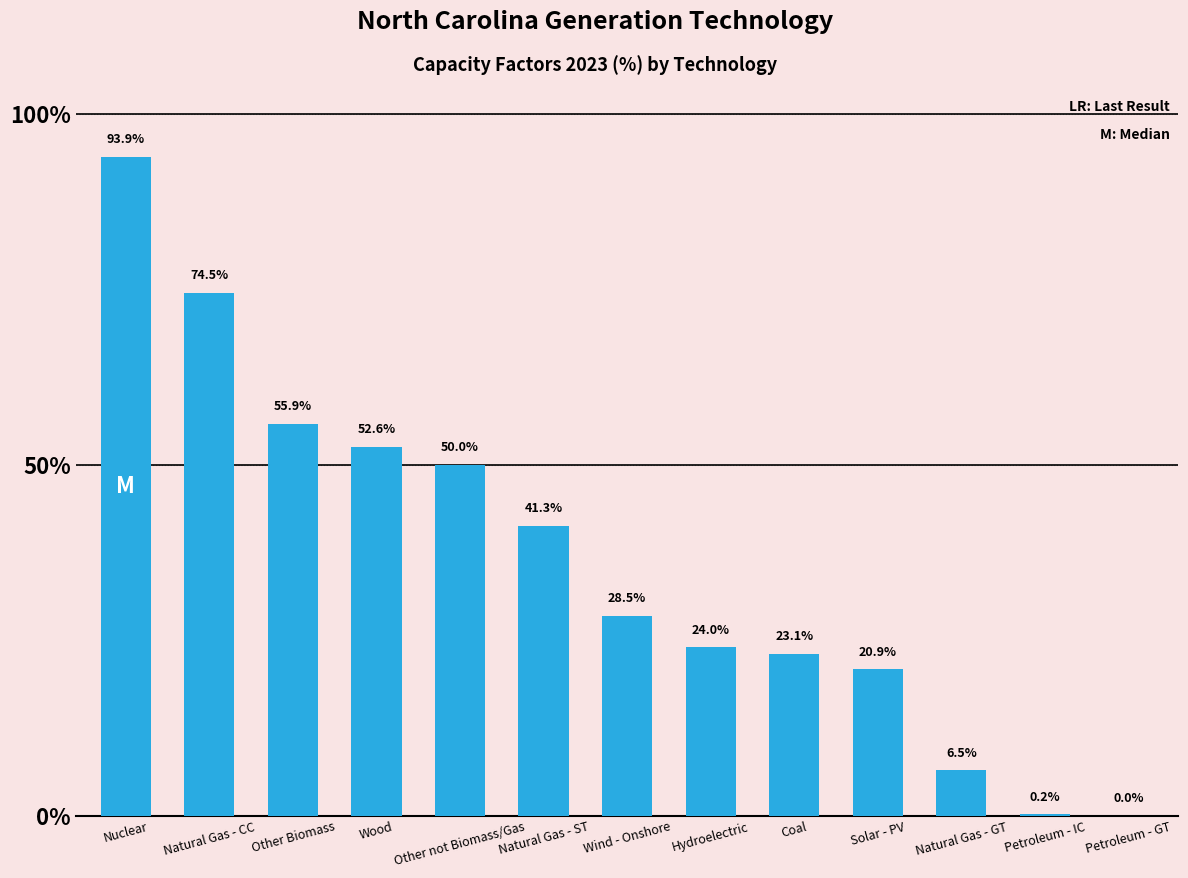

What is the sum of the values at Natural Gas - GT and Hydroelectric?

30.5